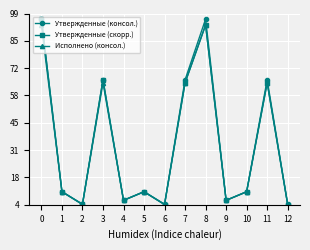

What are all the series names shown in the legend?

Утвержденные (консол.), Утвержденные (скорр.), Исполнено (консол.)